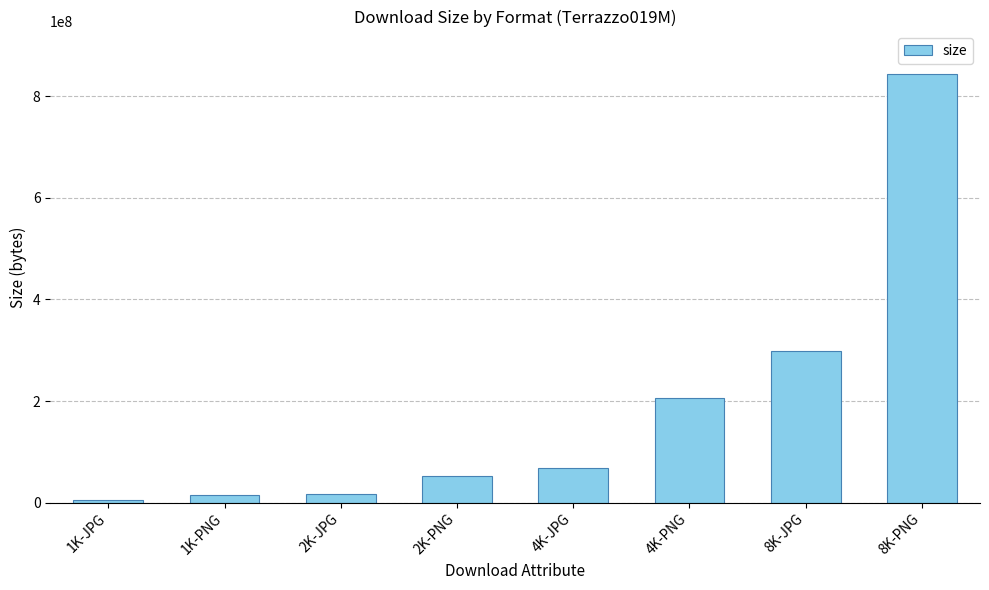

What position from the left is 4K-JPG?

5